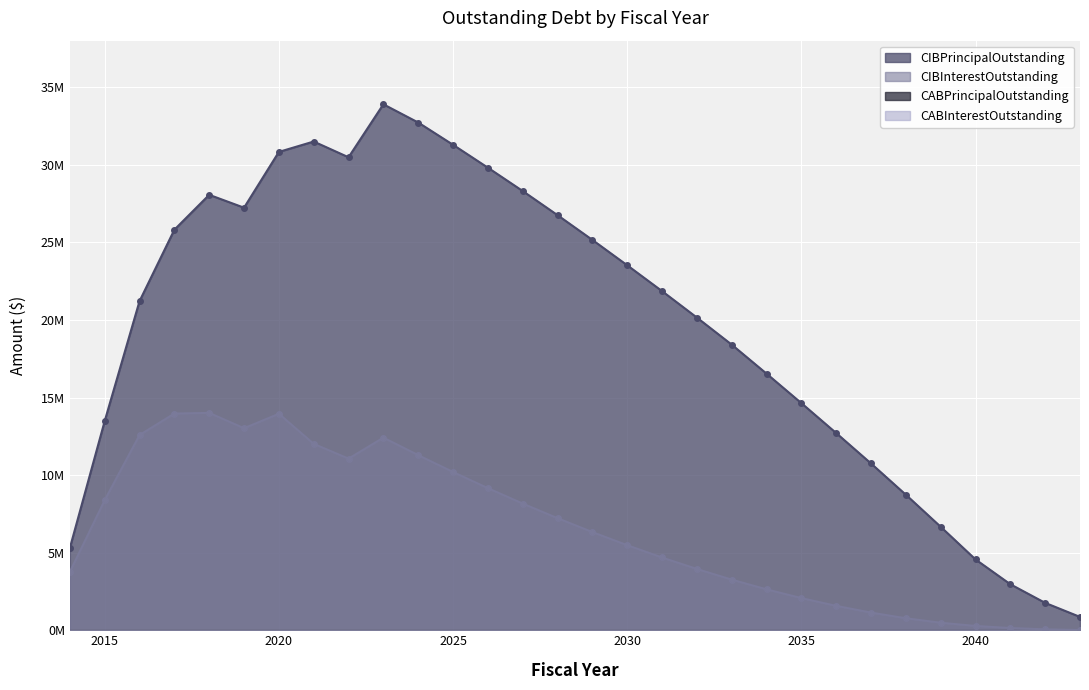

Which category has the highest value across all series?

2023